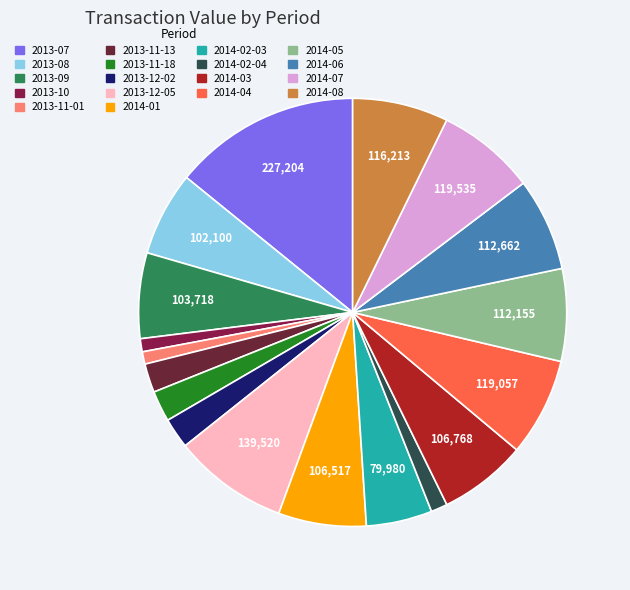

Combined, what portion of the pie is 2014-01 and 2014-02-04?

7.9%